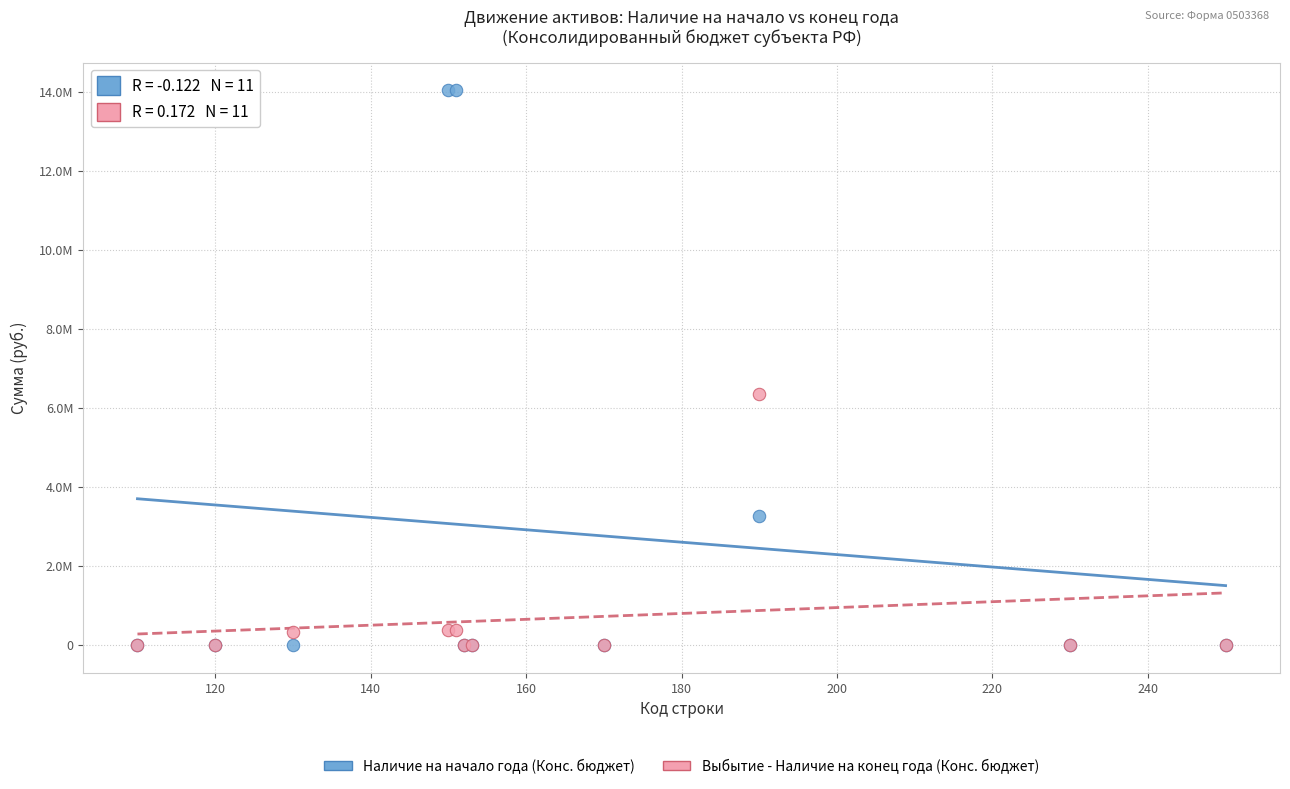

What are all the series names shown in the legend?

Наличие на начало года (Конс. бюджет), Выбытие - Наличие на конец года (Конс. бюджет)